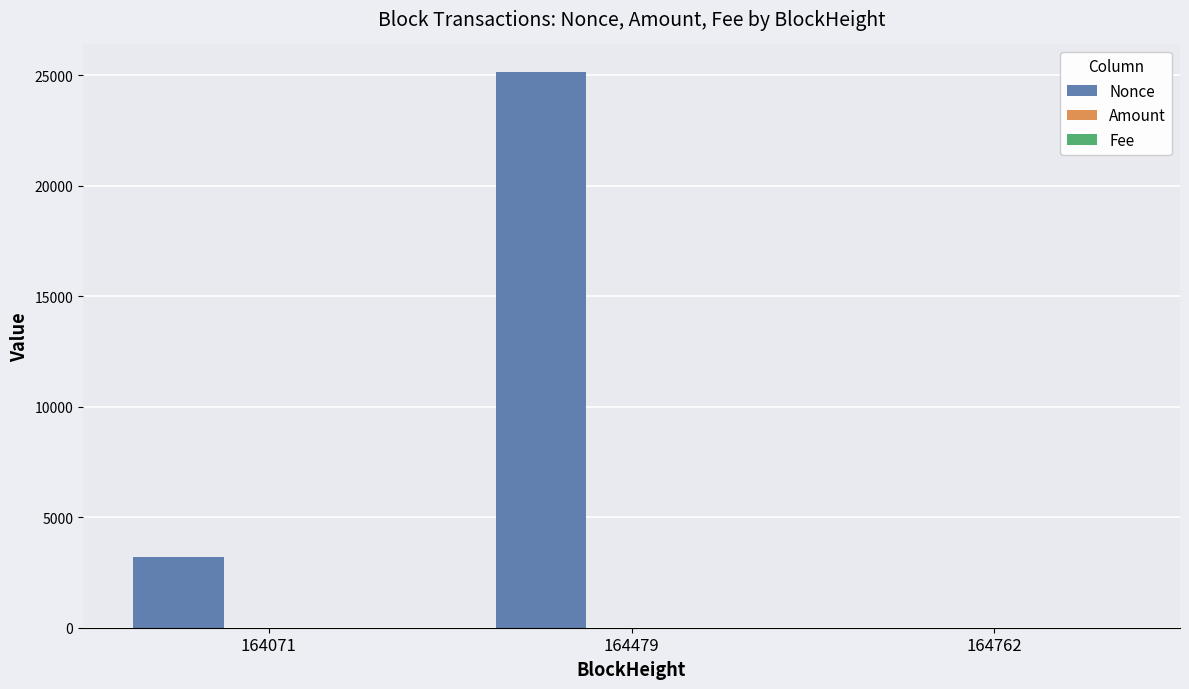

Is it true that Nonce equals 25135.0 at 164479?

True